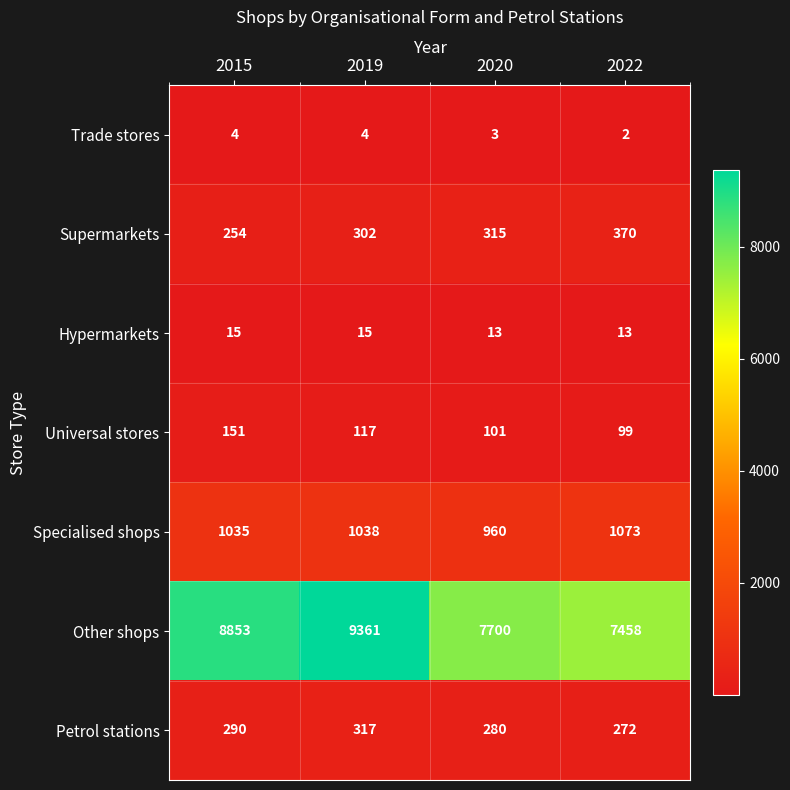

At how many categories does at least one series exceed 6760?

4